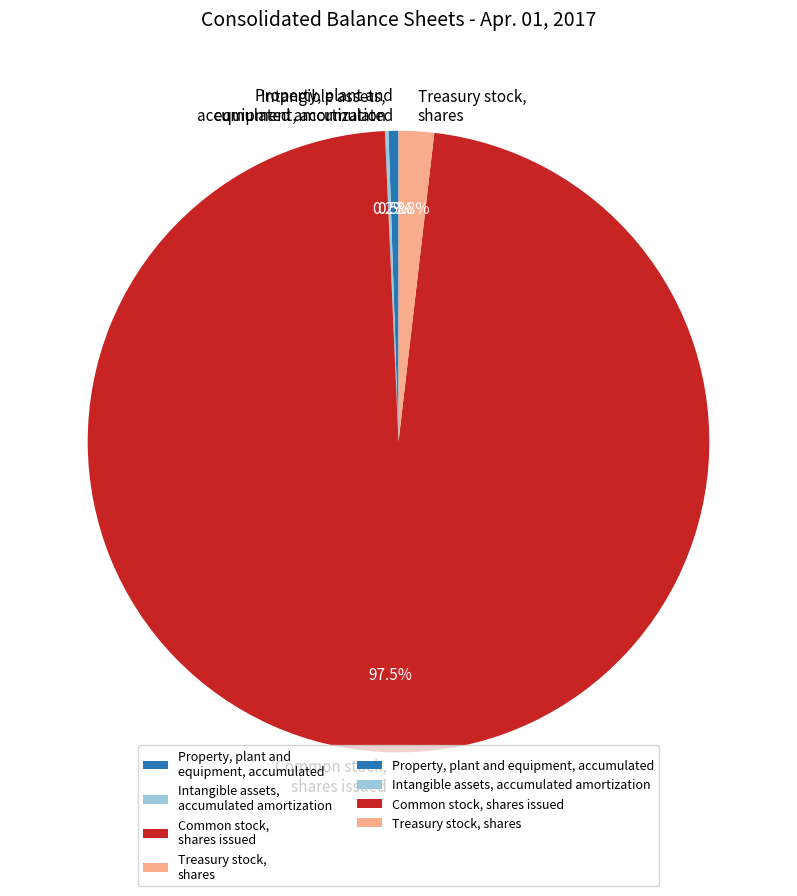

Is there a majority slice in this chart?

Yes